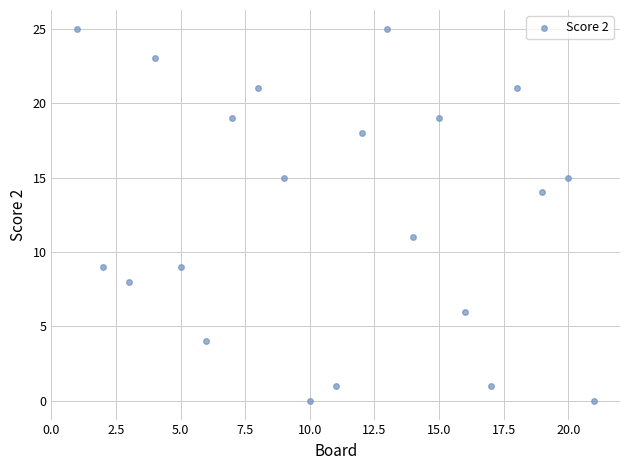

What is the range of X values (max minus min)?

20